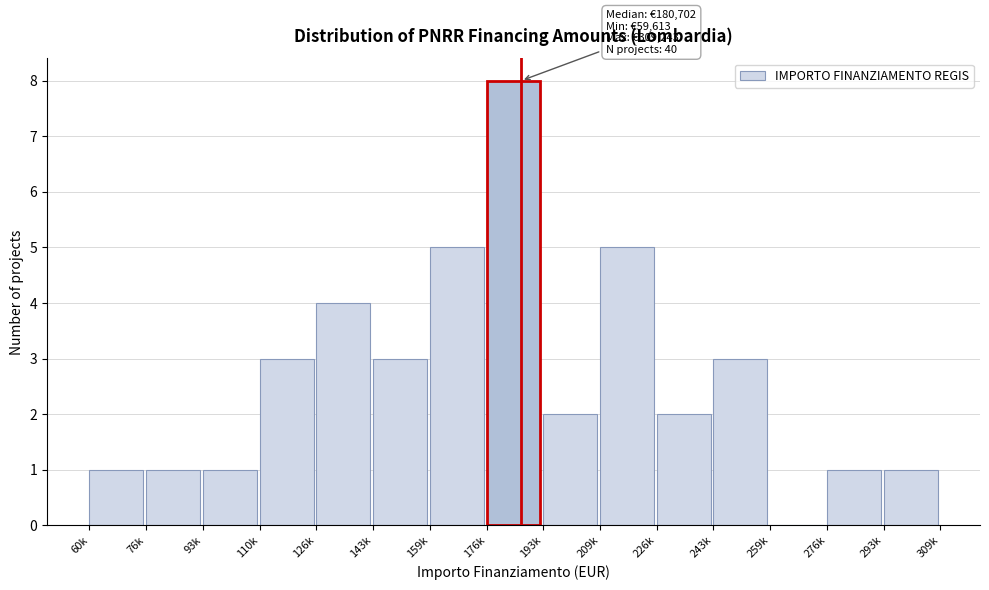

Reading left to right, what are all the values shown in this chart?

60k=1	76k=1	93k=1	110k=3	126k=4	143k=3	159k=5	176k=8	193k=2	209k=5	226k=2	243k=3	259k=0	276k=1	293k=1